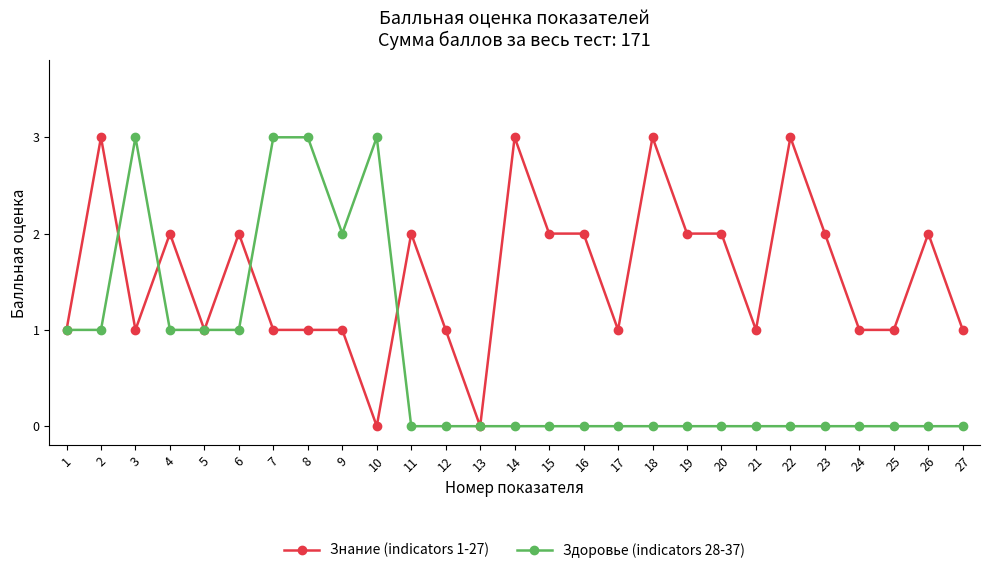

True or false: Знание (indicators 1-27) has more than 1 points higher than both neighbors.

True